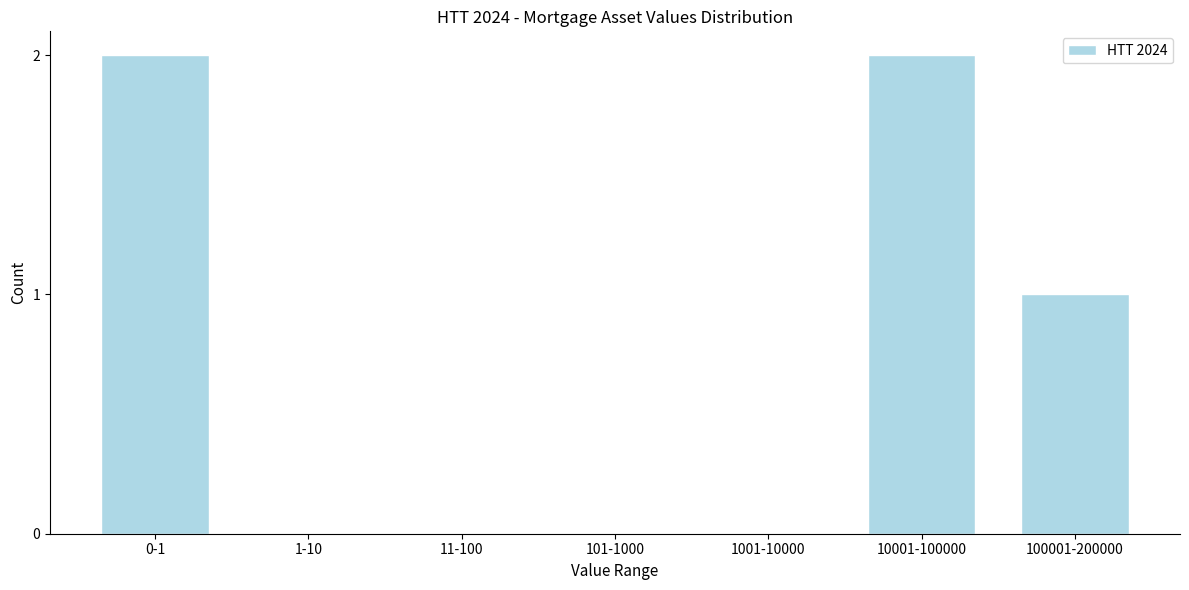

Reading right to left, what are all the values shown in this chart?

100001-200000=1	10001-100000=2	1001-10000=0	101-1000=0	11-100=0	1-10=0	0-1=2